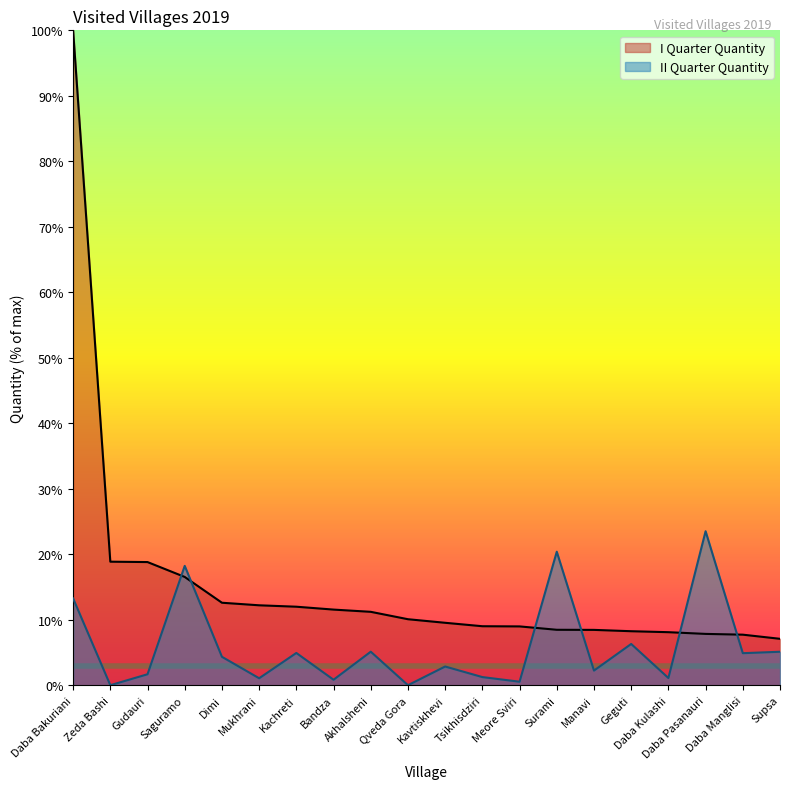

Which category has the highest value in the I Quarter Quantity series?

Daba Bakuriani